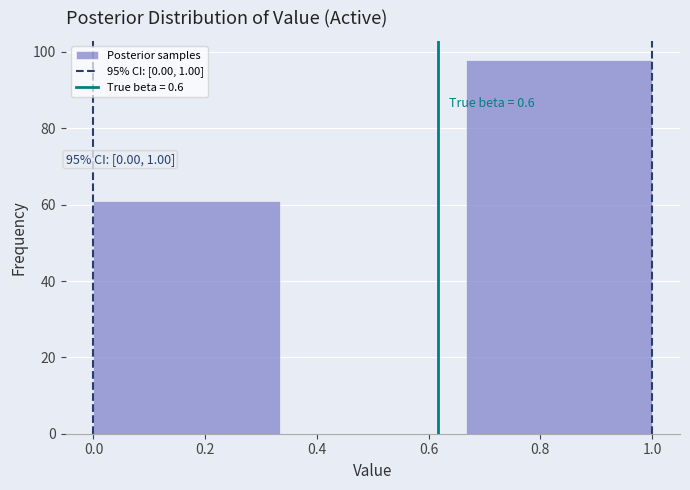

Over which range of the x-axis is the bar tallest?

0.66 to 1.00